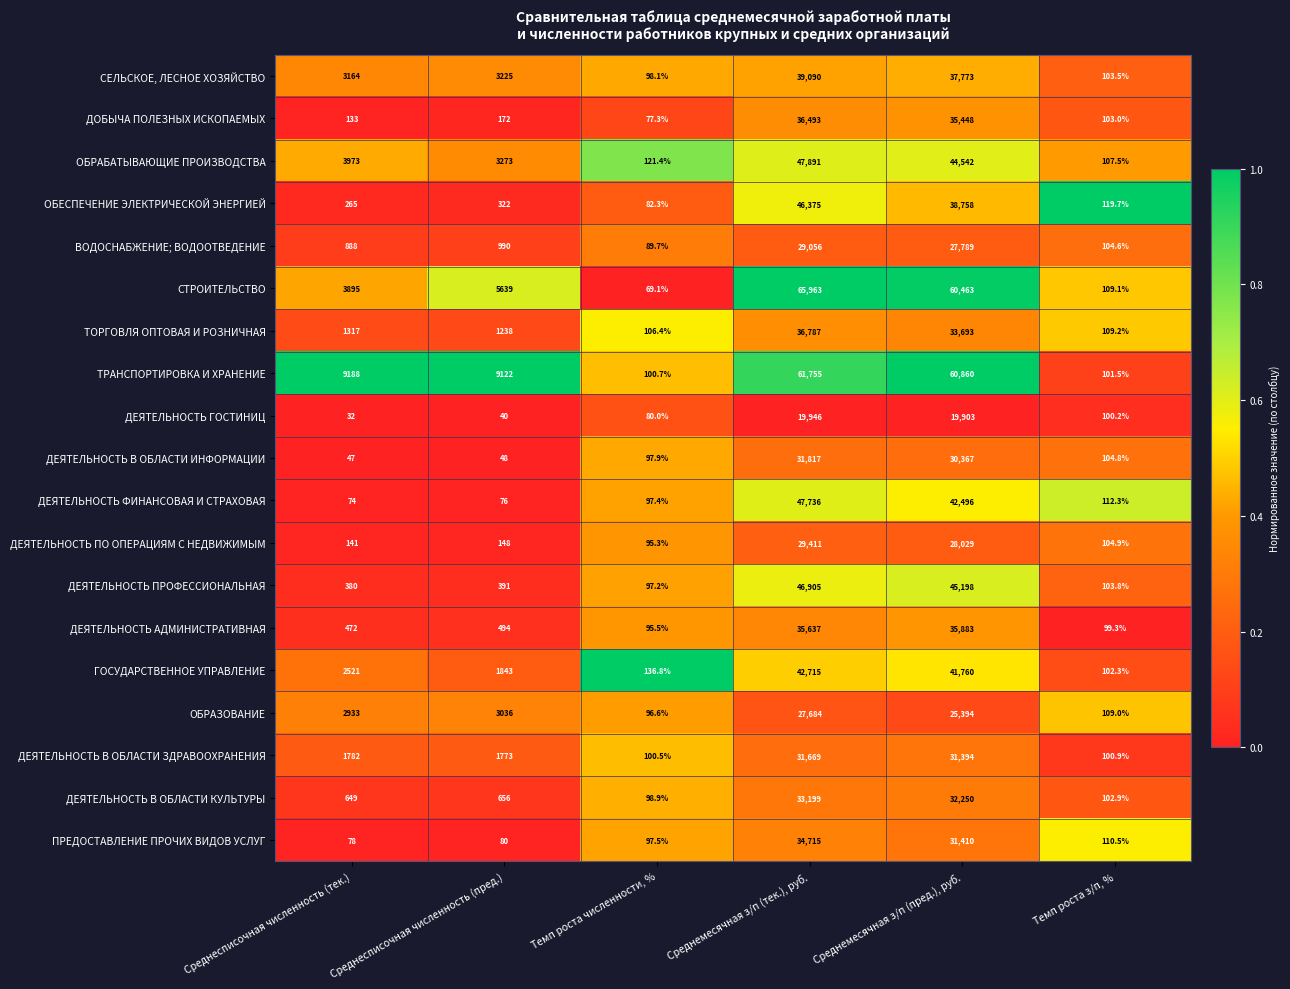

What is the total value across all series at Среднемесячная з/п (пред.), руб.?

703410.0